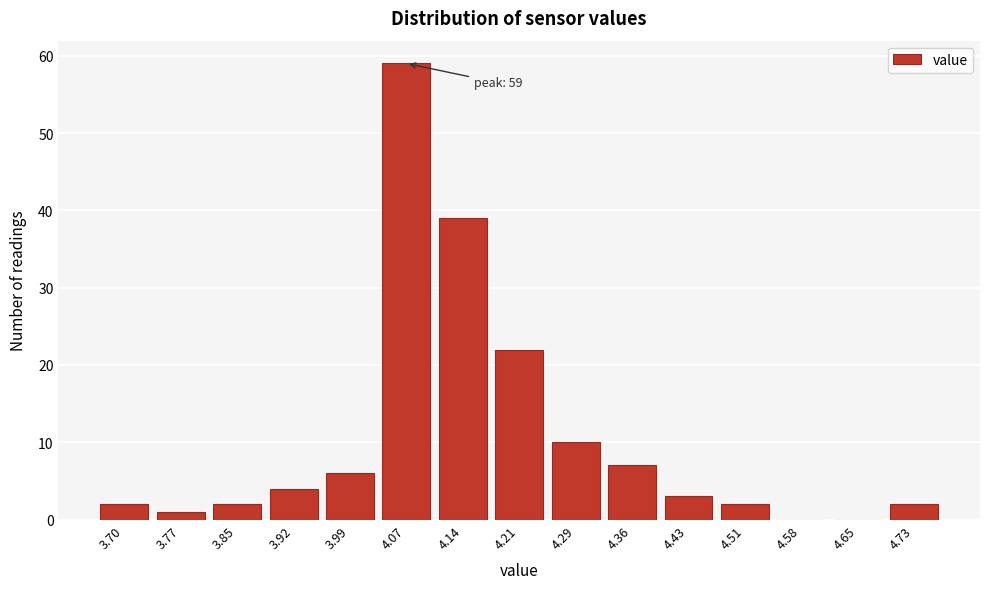

Reading right to left, list all the values displayed in this chart.

4.73=2	4.65=0	4.58=0	4.51=2	4.43=3	4.36=7	4.29=10	4.21=22	4.14=39	4.07=59	3.99=6	3.92=4	3.85=2	3.77=1	3.70=2